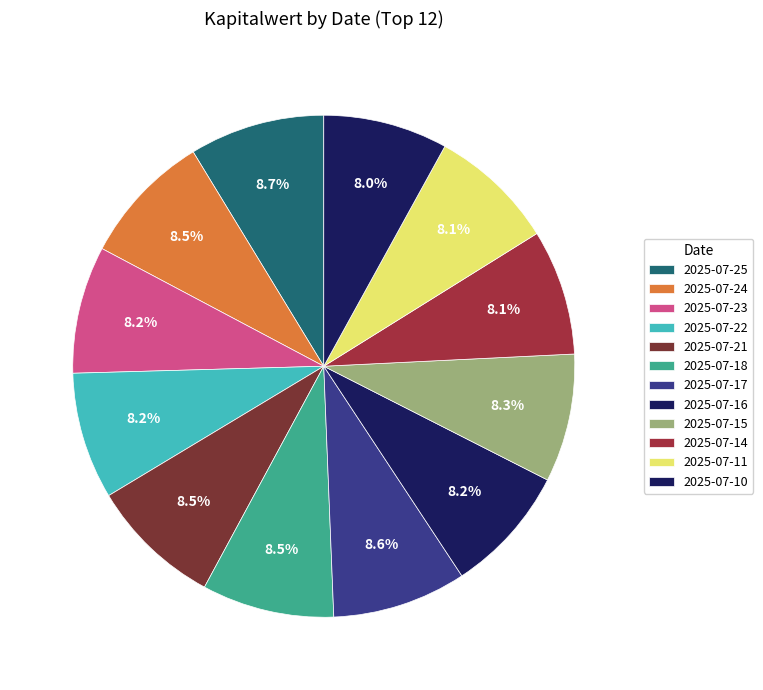

How many slices are in this pie chart?

12